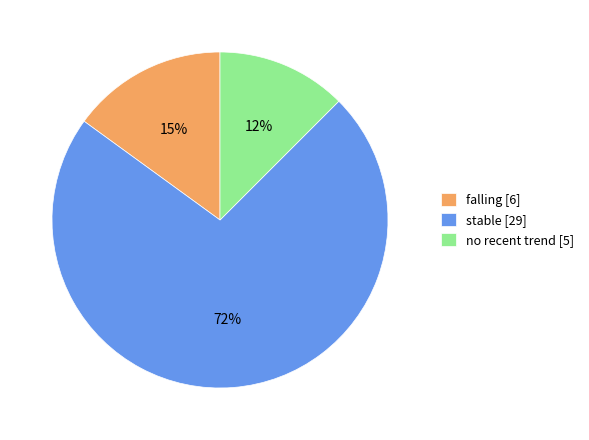

Between falling [6] and stable [29], which is larger?

stable [29]